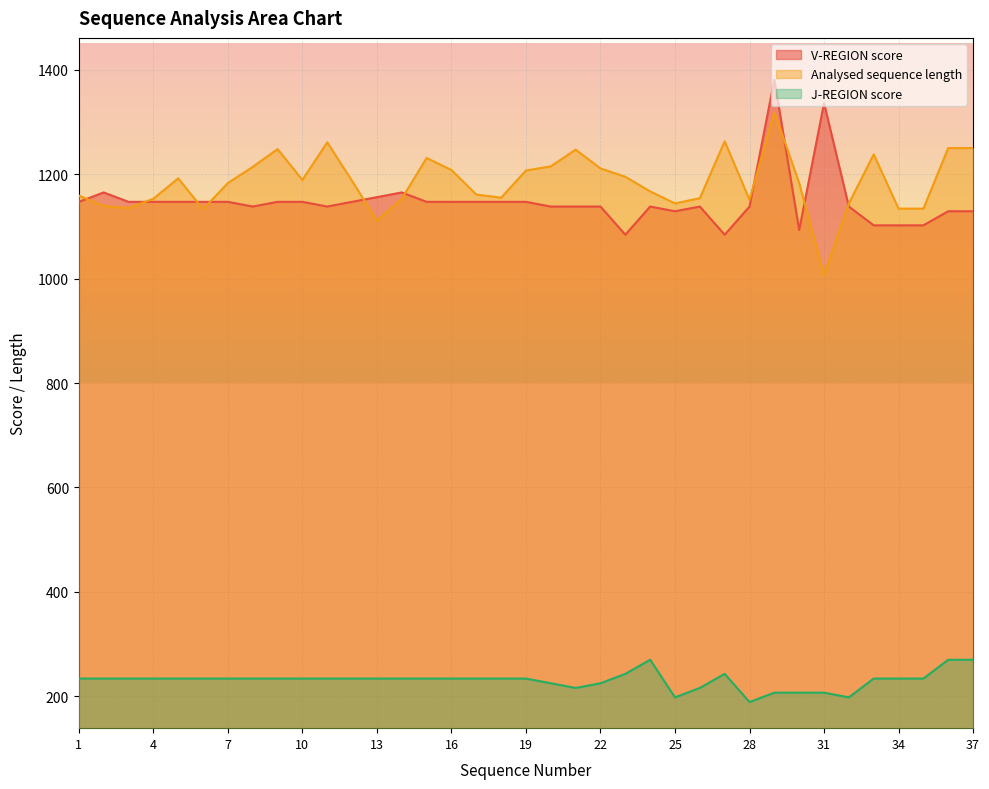

List the series in order of their peak value, lowest first.

J-REGION score, Analysed sequence length, V-REGION score